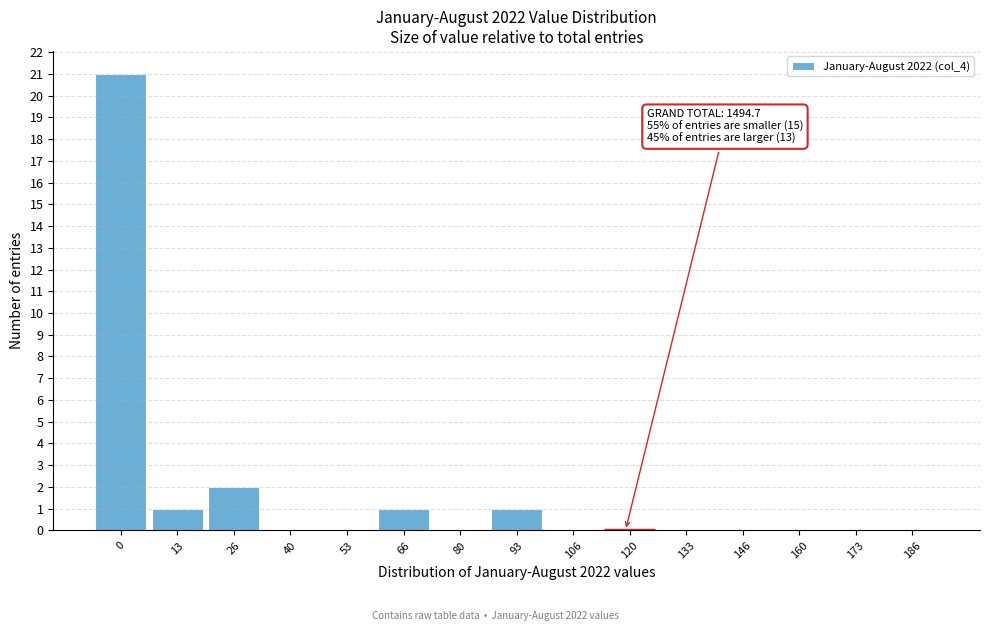

Reading left to right, list all the values displayed in this chart.

0=21	13=1	26=2	40=0	53=0	66=1	80=0	93=1	106=0	120=0	133=0	146=0	160=0	173=0	186=0